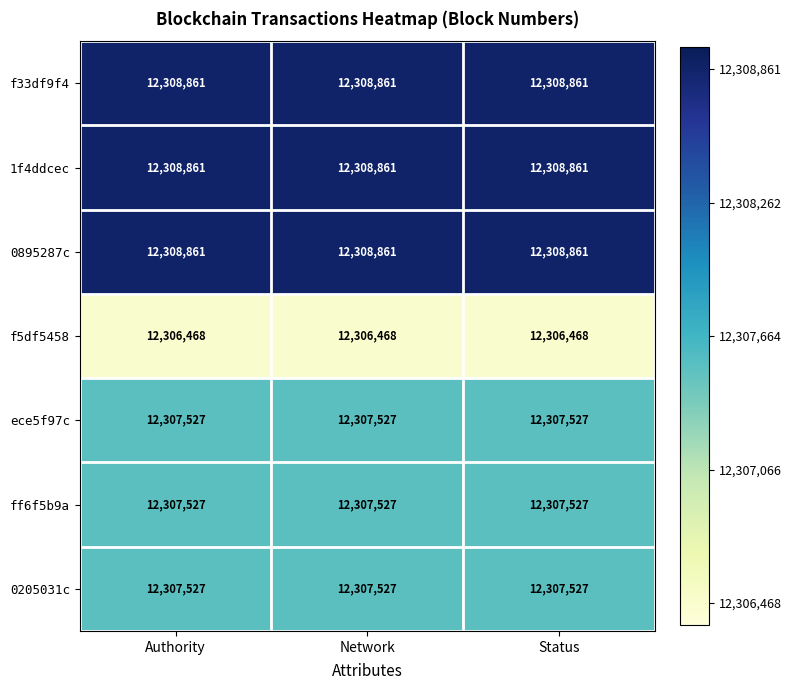

Is it true that ff6f5b9a equals 12307527 at Status?

True